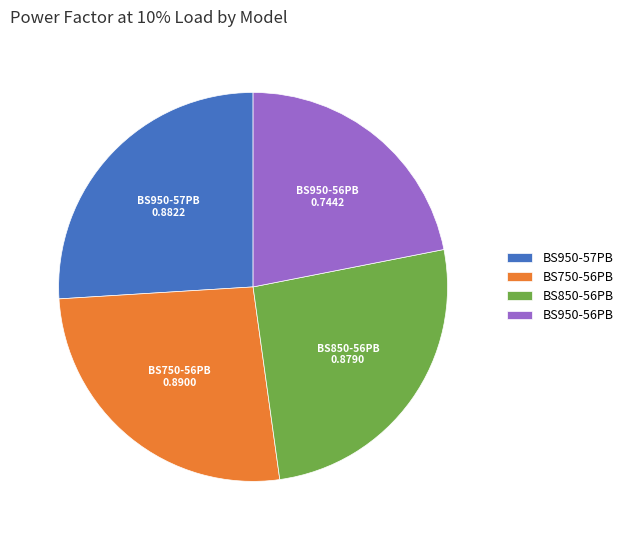

Is the sum of BS950-57PB and BS850-56PB greater than half?

Yes